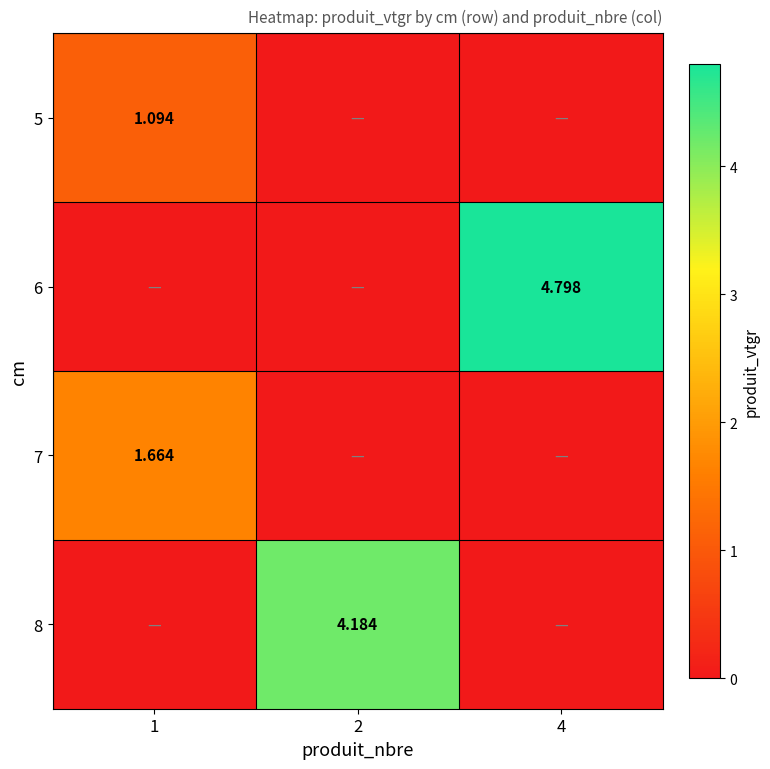

Count the number of data series in this chart.

4